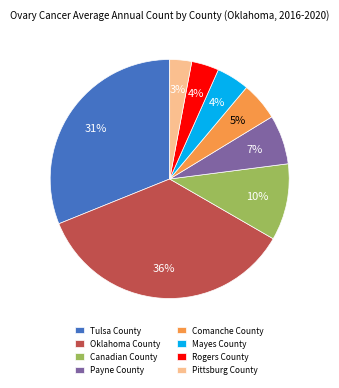

To the nearest percent, what is the difference between the Oklahoma County and Rogers County slice percentages?

32%